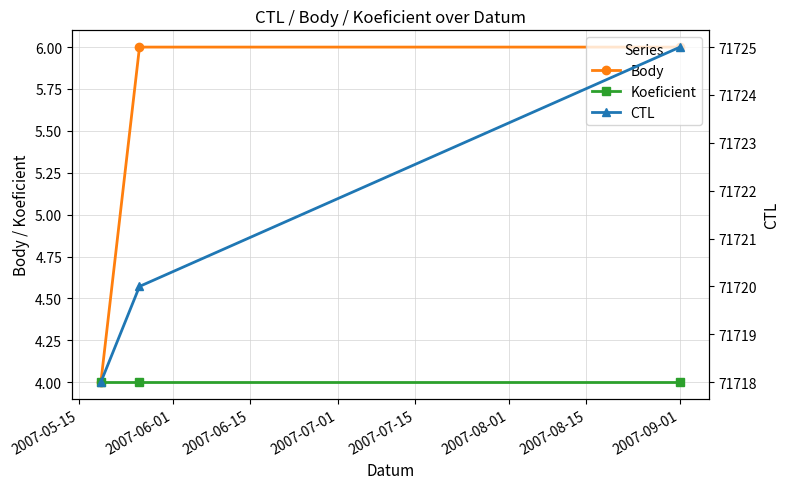

List the series in order of their peak value, lowest first.

Koeficient, Body, CTL